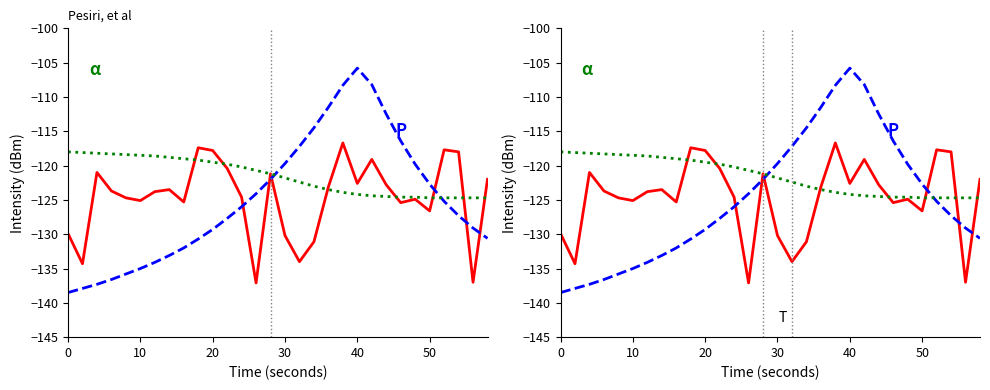

True or false: α has more than 0 interior local peaks.

False